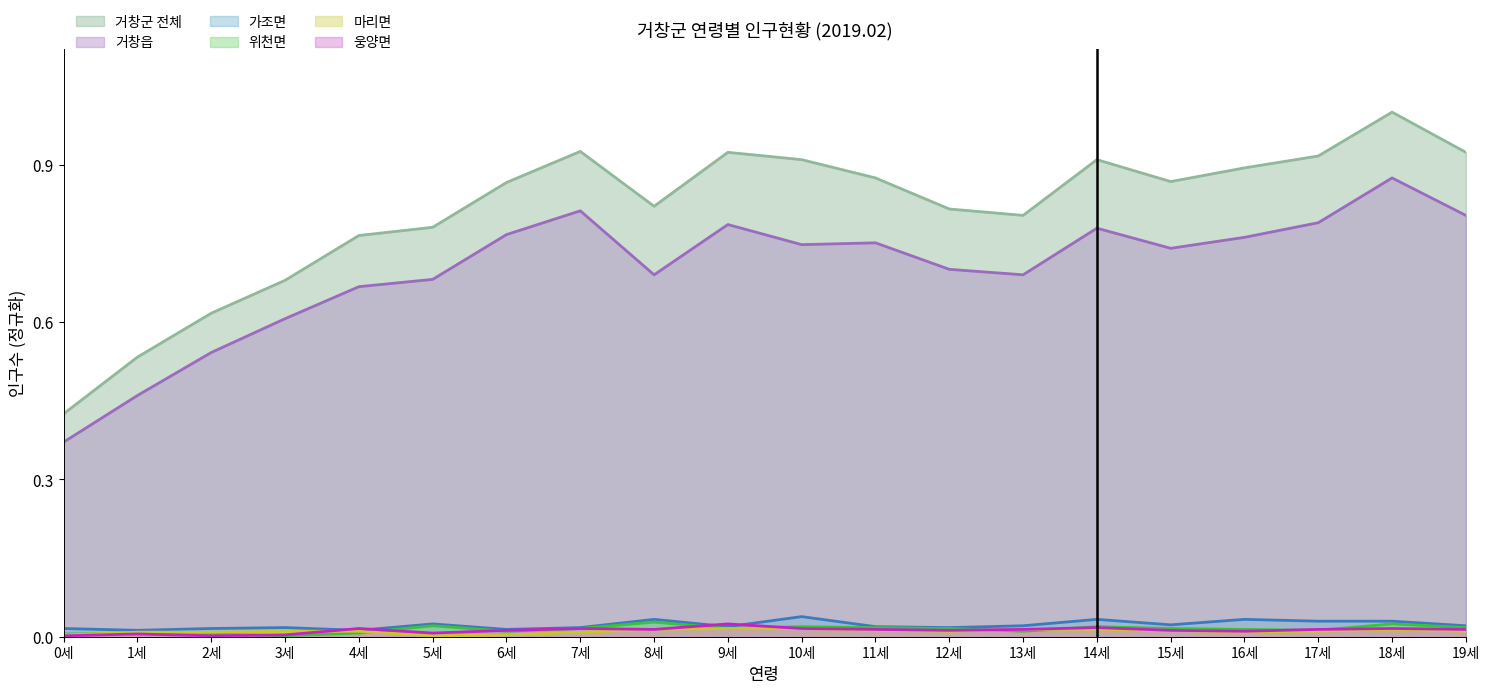

At how many categories does at least one series exceed 0?

20